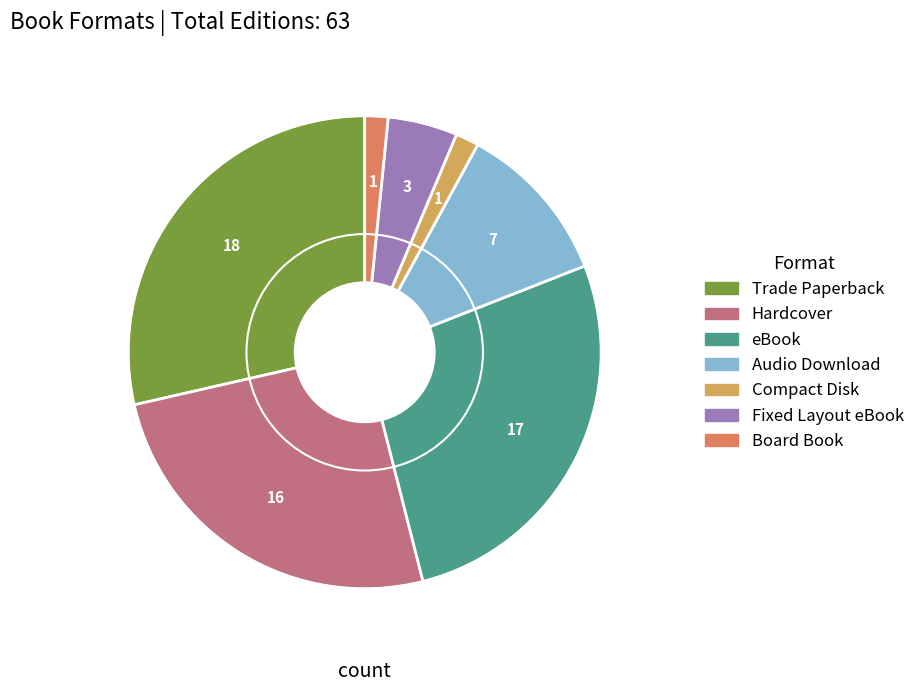

Does Trade Paperback account for over 50% of the chart?

No